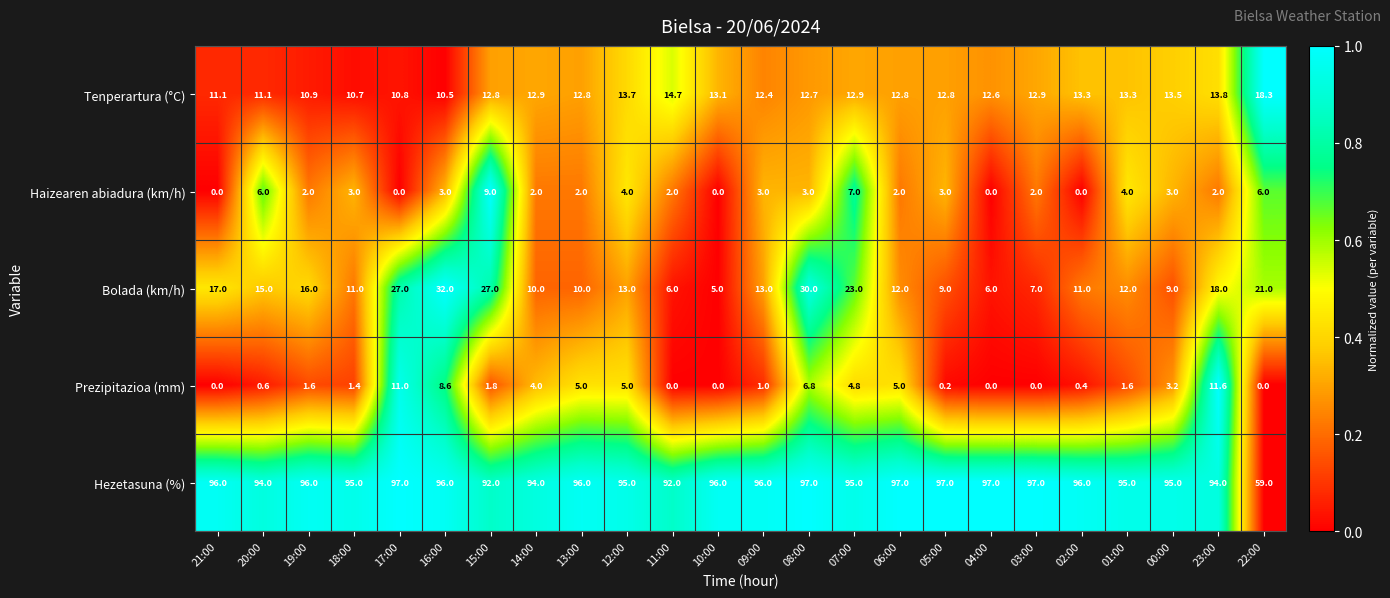

What is the average value of the Tenperartura (°C) series?

12.8